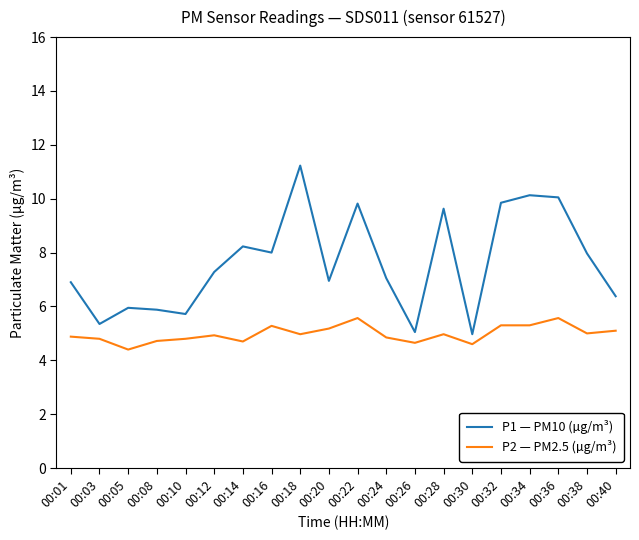

At which category is the sum across all series the highest?

00:18